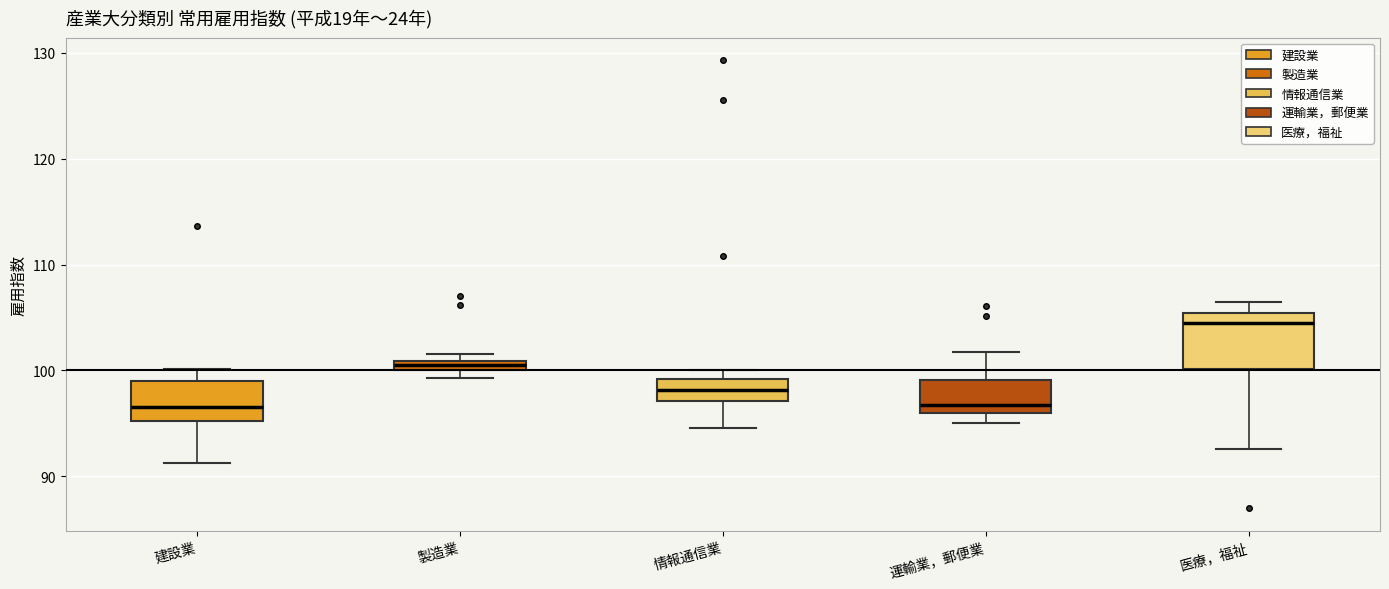

Where is the lower edge of the box for 情報通信業 on the y-axis? The values are not printed on the chart, so give them approximately, as read against the axis.

97